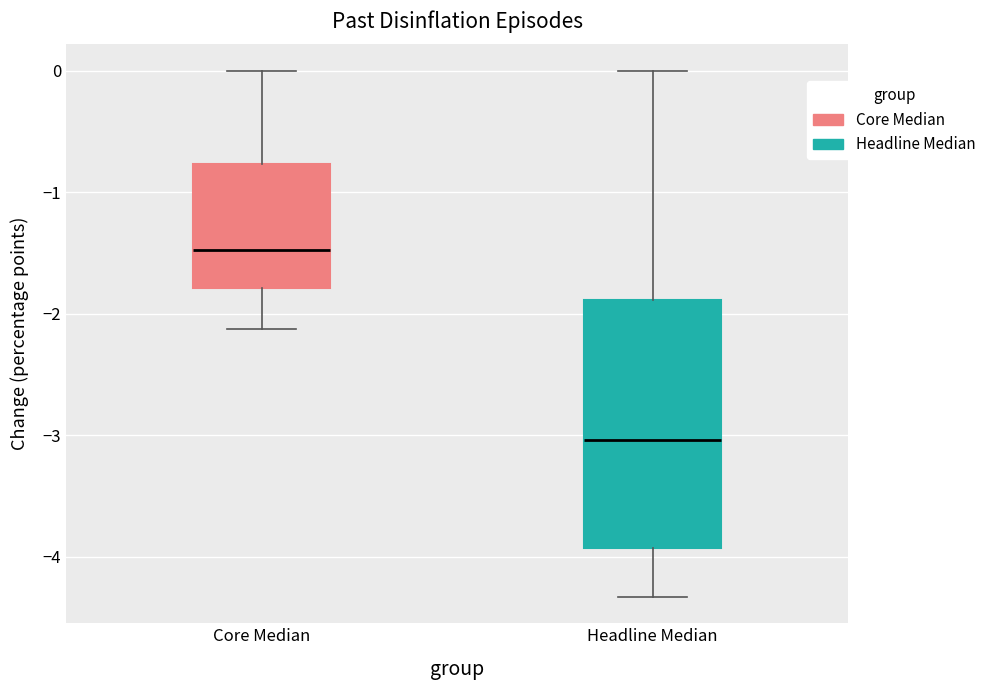

Comparing the boxes themselves (not the whiskers), which one is the tallest?

Headline Median